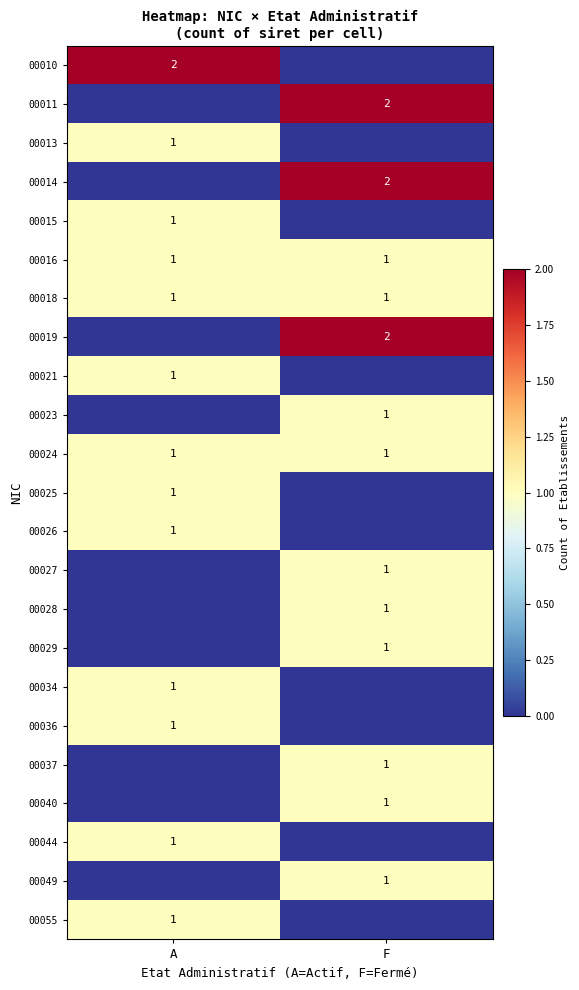

Is it true that 00010 equals 4 at A?

False